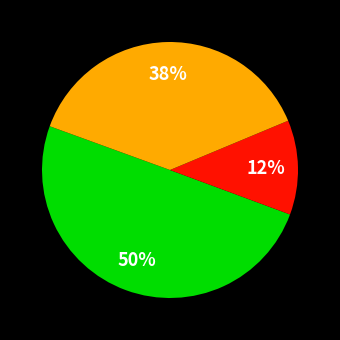

To the nearest percent, what is the average slice percentage?

33%